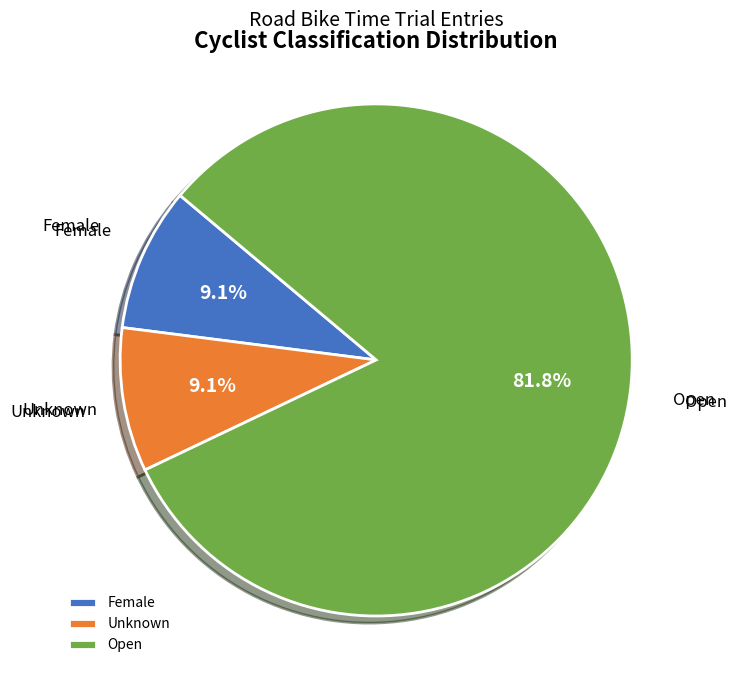

How many segments does this pie chart have?

3